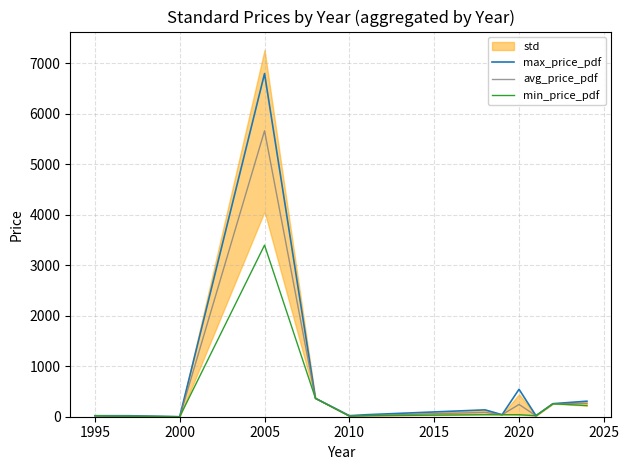

True or false: max_price_pdf and min_price_pdf cross at least once.

False